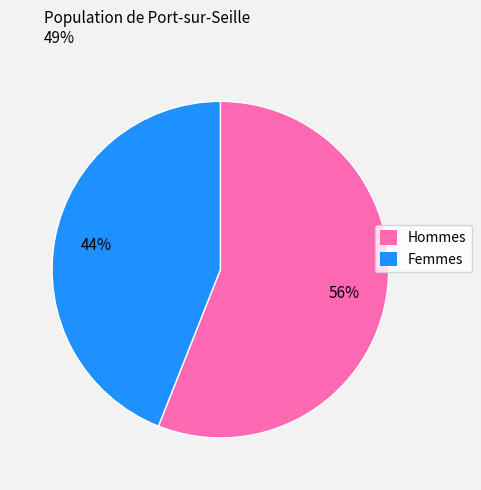

Do Hommes and Femmes together represent more than half of the pie?

Yes